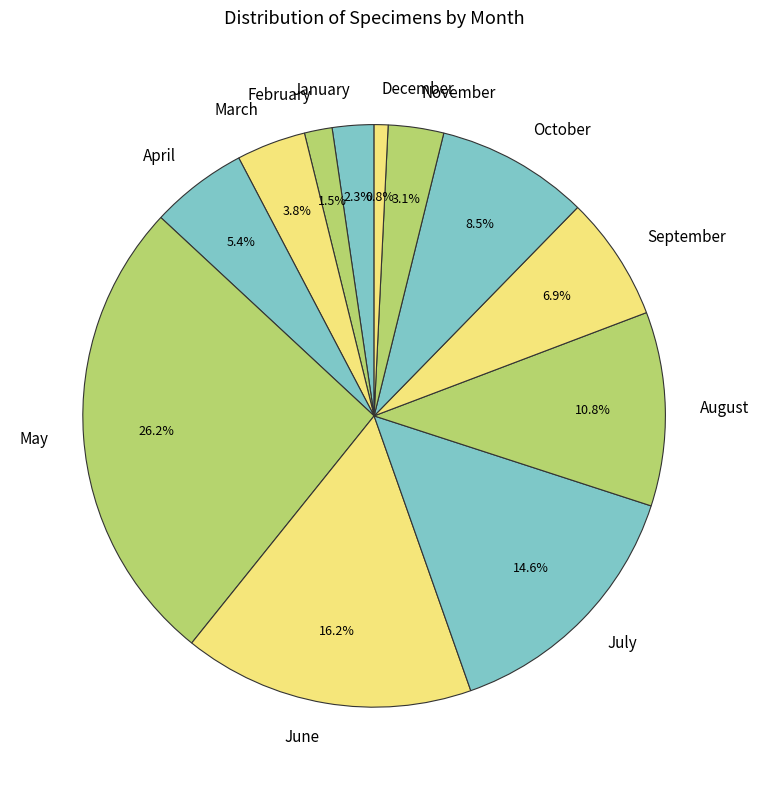

What percentage do July and December together represent?

15.4%